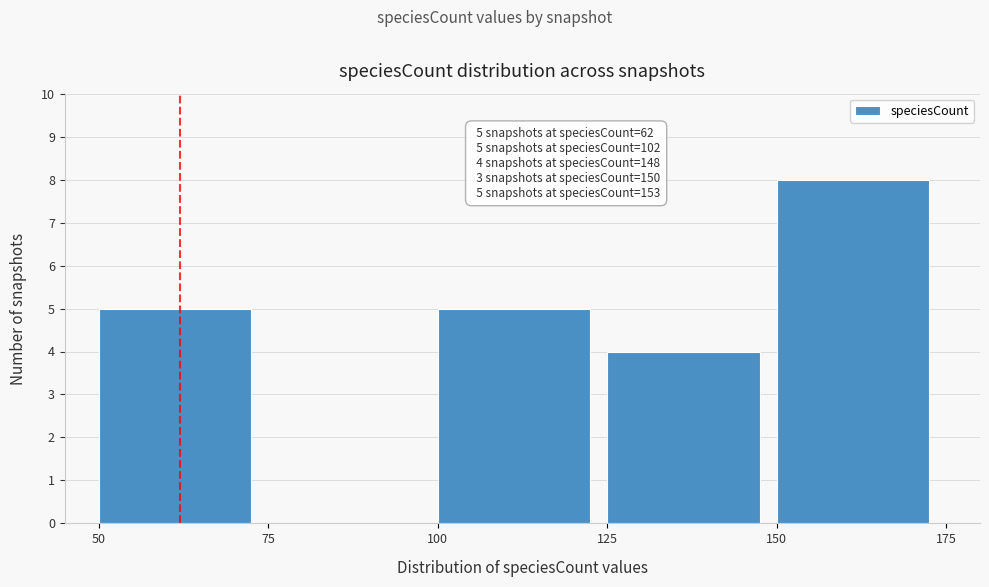

Which range on the x-axis has the tallest bar?

150 to 175